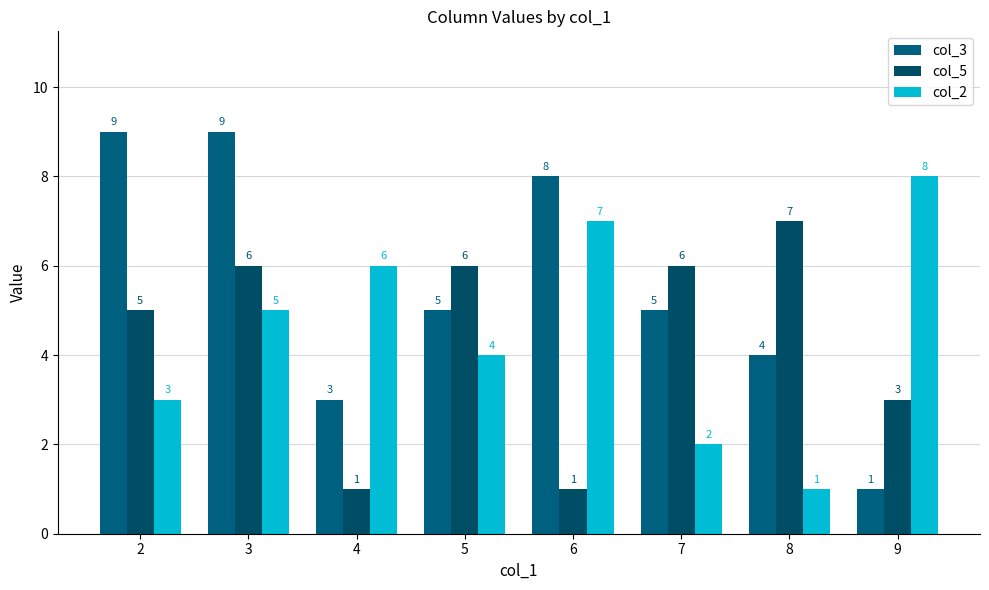

The col_5 series shows 5 at 2. True or false?

True